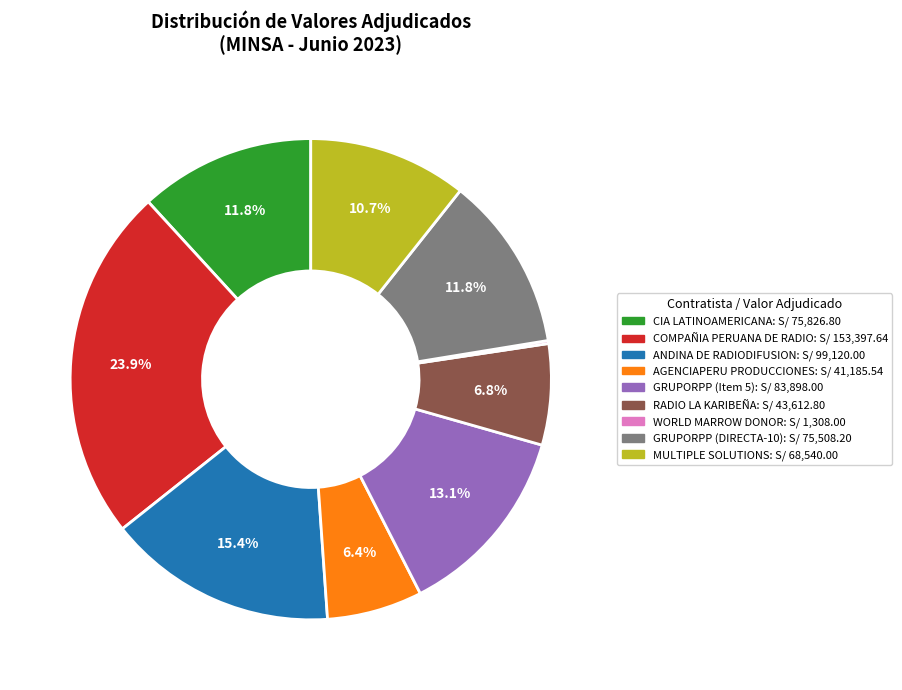

What is the ratio of the value at AGENCIAPERU PRODUCCIONES to the value at CIA LATINOAMERICANA?

0.5